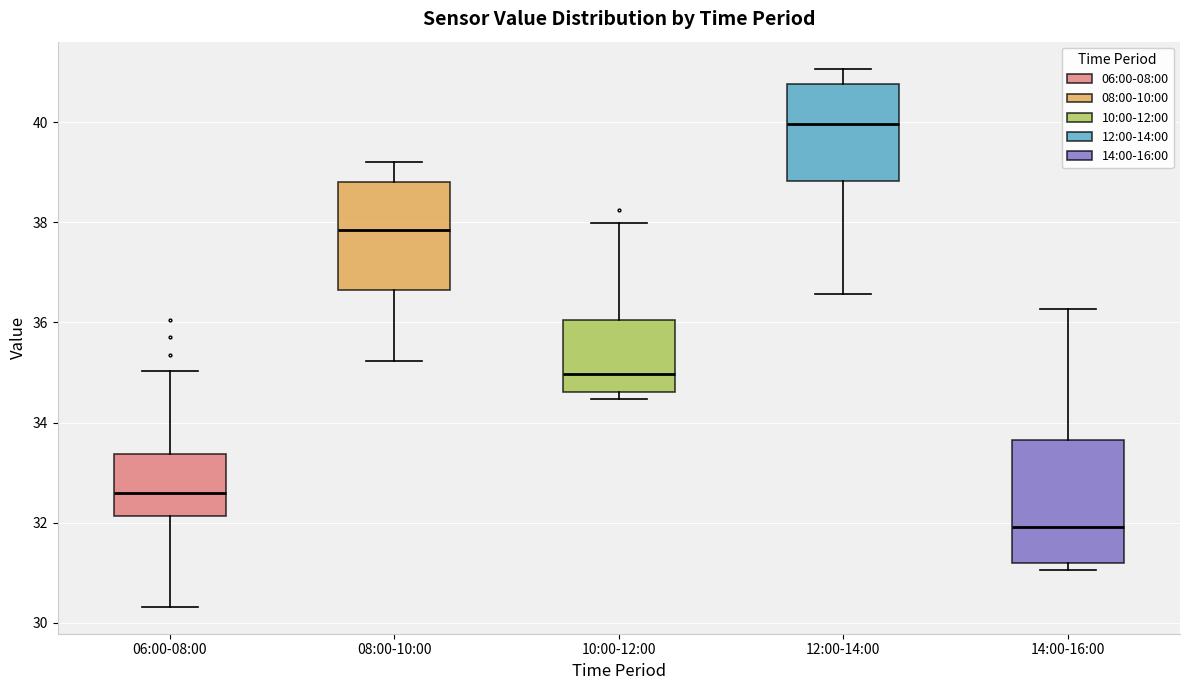

Where is the lower edge of the box for 12:00-14:00 on the y-axis? The values are not printed on the chart, so give them approximately, as read against the axis.

38.8